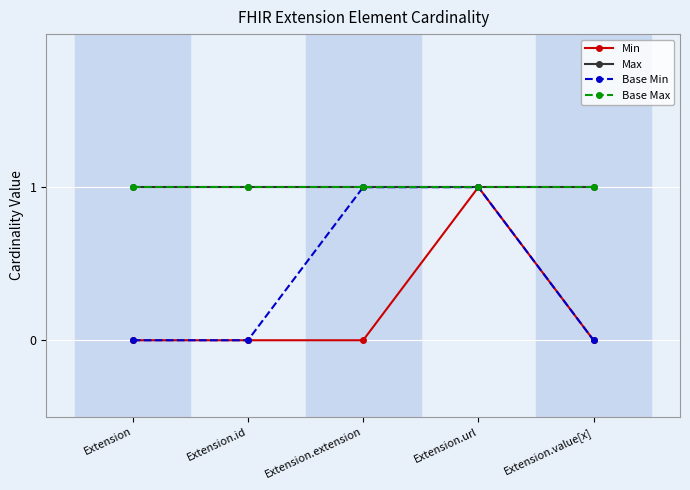

Which series has the largest total across all categories?

Max